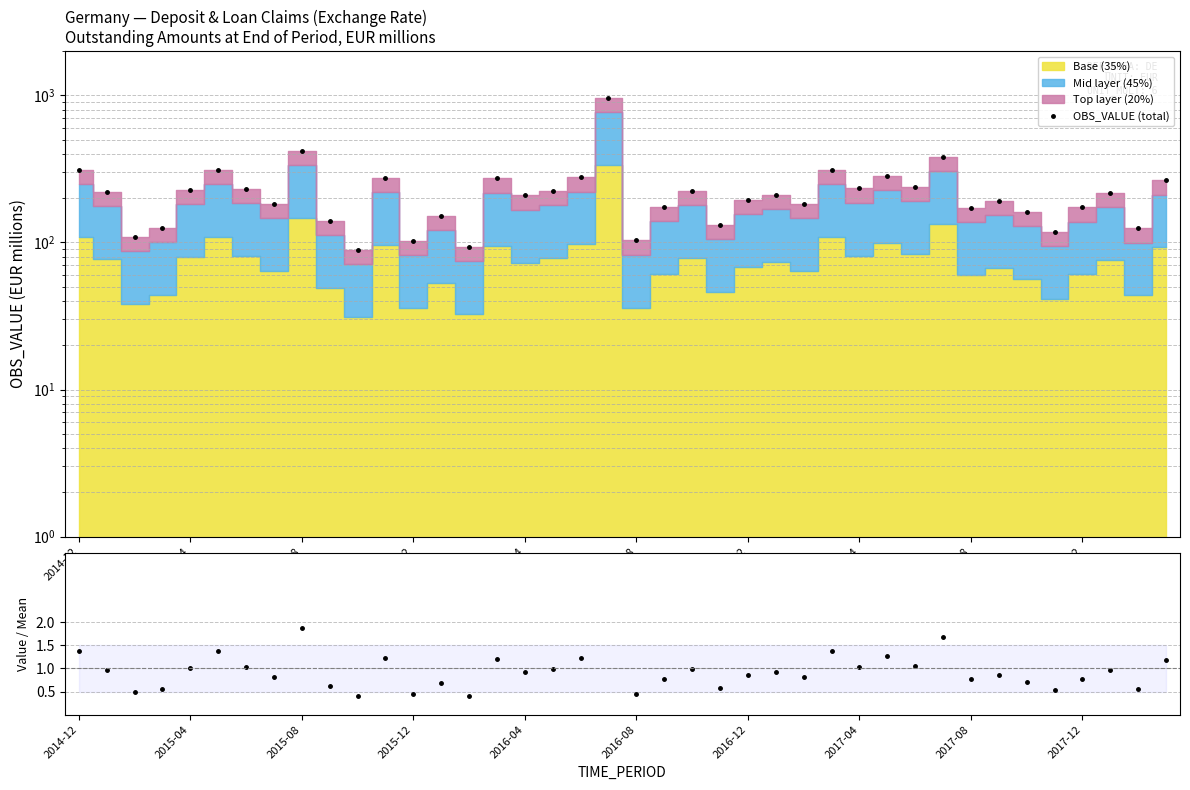

Which series has the largest total across all categories?

OBS_VALUE (total)